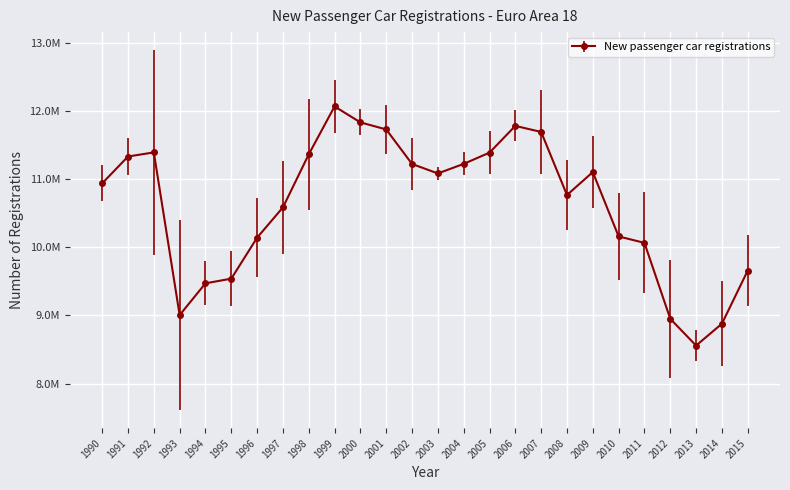

Is this an area chart (filled region under the line)?

No